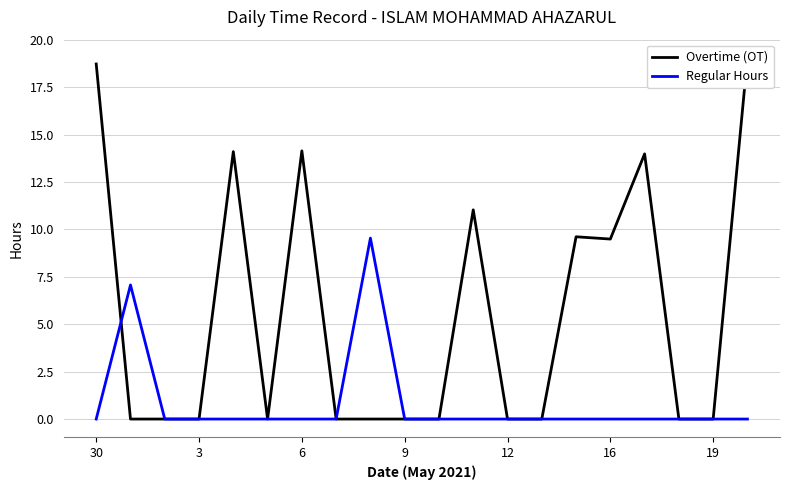

Does the chart display data point markers on the line(s)?

No